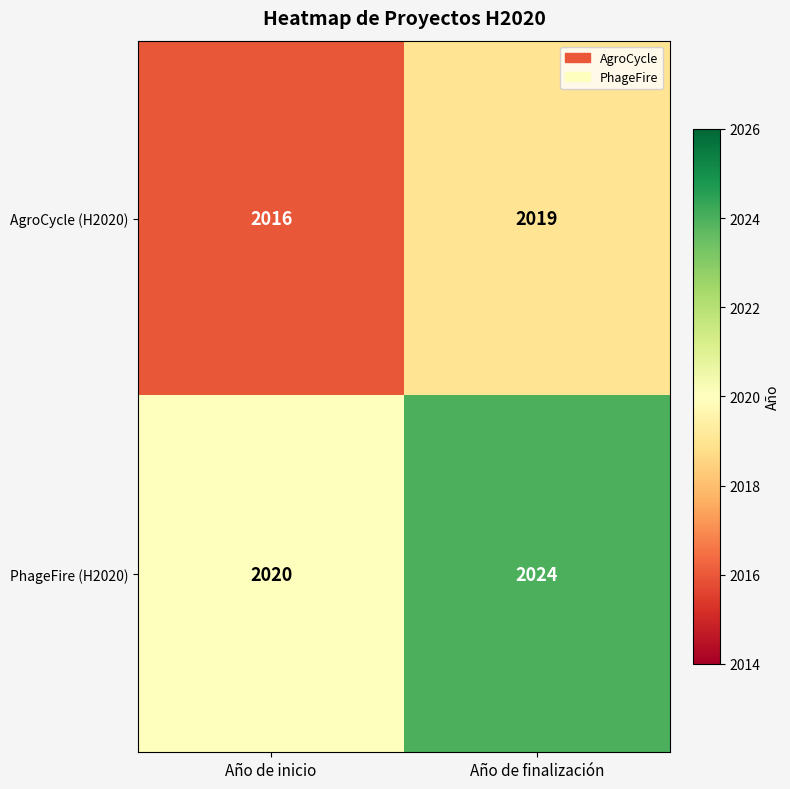

Is the value of PhageFire (H2020) at Año de finalización greater than the value of AgroCycle (H2020) at Año de inicio?

Yes